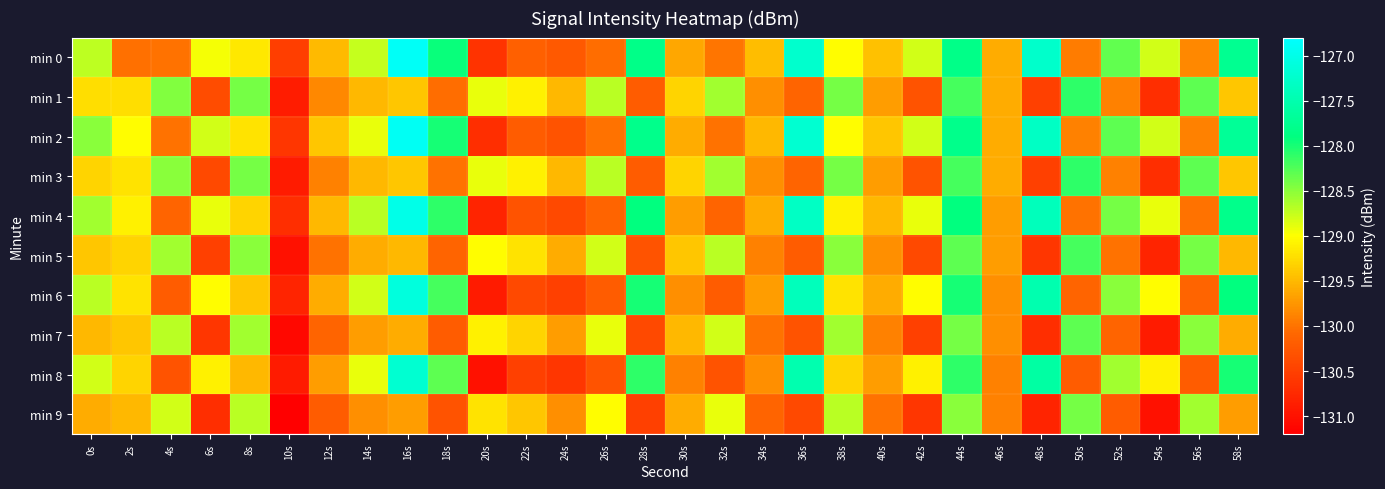

Reading right to left, what are all the values shown in this chart?

min 0: 58s=-127.8	56s=-129.9	54s=-128.8	52s=-128.3	50s=-129.9	48s=-127.3	46s=-129.6	44s=-127.8	42s=-128.8	40s=-129.4	38s=-129.0	36s=-127.2	34s=-129.5	32s=-130.0	30s=-129.6	28s=-127.8	26s=-130.0	24s=-130.2	22s=-130.2	20s=-130.6	18s=-127.9	16s=-126.9	14s=-128.7	12s=-129.5	10s=-130.5	8s=-129.2	6s=-129.0	4s=-130.0	2s=-130.0	0s=-128.7
min 1: 58s=-129.4	56s=-128.3	54s=-130.7	52s=-129.9	50s=-128.1	48s=-130.5	46s=-129.6	44s=-128.2	42s=-130.3	40s=-129.7	38s=-128.4	36s=-130.1	34s=-129.8	32s=-128.6	30s=-129.3	28s=-130.2	26s=-128.7	24s=-129.5	22s=-129.1	20s=-128.9	18s=-130.0	16s=-129.4	14s=-129.5	12s=-129.9	10s=-130.9	8s=-128.4	6s=-130.4	4s=-128.5	2s=-129.2	0s=-129.2
min 2: 58s=-127.7	56s=-129.9	54s=-128.8	52s=-128.3	50s=-129.9	48s=-127.3	46s=-129.6	44s=-127.8	42s=-128.8	40s=-129.4	38s=-129.0	36s=-127.2	34s=-129.5	32s=-130.0	30s=-129.6	28s=-127.8	26s=-130.0	24s=-130.3	22s=-130.2	20s=-130.7	18s=-128.0	16s=-126.9	14s=-128.9	12s=-129.4	10s=-130.6	8s=-129.2	6s=-128.8	4s=-130.0	2s=-129.0	0s=-128.5
min 3: 58s=-129.4	56s=-128.3	54s=-130.7	52s=-129.9	50s=-128.1	48s=-130.5	46s=-129.6	44s=-128.2	42s=-130.3	40s=-129.7	38s=-128.4	36s=-130.1	34s=-129.8	32s=-128.6	30s=-129.3	28s=-130.2	26s=-128.7	24s=-129.5	22s=-129.1	20s=-128.9	18s=-130.0	16s=-129.4	14s=-129.5	12s=-129.9	10s=-130.9	8s=-128.4	6s=-130.4	4s=-128.5	2s=-129.2	0s=-129.3
min 4: 58s=-127.8	56s=-130.0	54s=-128.9	52s=-128.4	50s=-130.0	48s=-127.4	46s=-129.7	44s=-127.9	42s=-128.9	40s=-129.5	38s=-129.1	36s=-127.3	34s=-129.6	32s=-130.1	30s=-129.7	28s=-127.9	26s=-130.1	24s=-130.4	22s=-130.3	20s=-130.8	18s=-128.1	16s=-127.0	14s=-128.7	12s=-129.5	10s=-130.7	8s=-129.3	6s=-128.9	4s=-130.1	2s=-129.1	0s=-128.6
min 5: 58s=-129.5	56s=-128.4	54s=-130.8	52s=-130.0	50s=-128.2	48s=-130.6	46s=-129.7	44s=-128.3	42s=-130.4	40s=-129.8	38s=-128.5	36s=-130.2	34s=-129.9	32s=-128.7	30s=-129.4	28s=-130.3	26s=-128.8	24s=-129.6	22s=-129.2	20s=-129.0	18s=-130.1	16s=-129.5	14s=-129.6	12s=-130.0	10s=-131.0	8s=-128.5	6s=-130.5	4s=-128.6	2s=-129.3	0s=-129.4
min 6: 58s=-127.9	56s=-130.1	54s=-129.0	52s=-128.5	50s=-130.1	48s=-127.5	46s=-129.8	44s=-128.0	42s=-129.0	40s=-129.6	38s=-129.2	36s=-127.4	34s=-129.7	32s=-130.2	30s=-129.8	28s=-128.0	26s=-130.2	24s=-130.5	22s=-130.4	20s=-130.9	18s=-128.2	16s=-127.1	14s=-128.8	12s=-129.6	10s=-130.8	8s=-129.4	6s=-129.0	4s=-130.2	2s=-129.2	0s=-128.7
min 7: 58s=-129.6	56s=-128.5	54s=-130.9	52s=-130.1	50s=-128.3	48s=-130.7	46s=-129.8	44s=-128.4	42s=-130.5	40s=-129.9	38s=-128.6	36s=-130.3	34s=-130.0	32s=-128.8	30s=-129.5	28s=-130.4	26s=-128.9	24s=-129.7	22s=-129.3	20s=-129.1	18s=-130.2	16s=-129.6	14s=-129.7	12s=-130.1	10s=-131.1	8s=-128.6	6s=-130.6	4s=-128.7	2s=-129.4	0s=-129.5
min 8: 58s=-128.0	56s=-130.2	54s=-129.1	52s=-128.6	50s=-130.2	48s=-127.6	46s=-129.9	44s=-128.1	42s=-129.1	40s=-129.7	38s=-129.3	36s=-127.5	34s=-129.8	32s=-130.3	30s=-129.9	28s=-128.1	26s=-130.3	24s=-130.6	22s=-130.5	20s=-131.0	18s=-128.3	16s=-127.2	14s=-128.9	12s=-129.7	10s=-130.9	8s=-129.5	6s=-129.1	4s=-130.3	2s=-129.3	0s=-128.8
min 9: 58s=-129.7	56s=-128.6	54s=-131.0	52s=-130.2	50s=-128.4	48s=-130.8	46s=-129.9	44s=-128.5	42s=-130.6	40s=-130.0	38s=-128.7	36s=-130.4	34s=-130.1	32s=-128.9	30s=-129.6	28s=-130.5	26s=-129.0	24s=-129.8	22s=-129.4	20s=-129.2	18s=-130.3	16s=-129.7	14s=-129.8	12s=-130.2	10s=-131.2	8s=-128.7	6s=-130.7	4s=-128.8	2s=-129.5	0s=-129.6